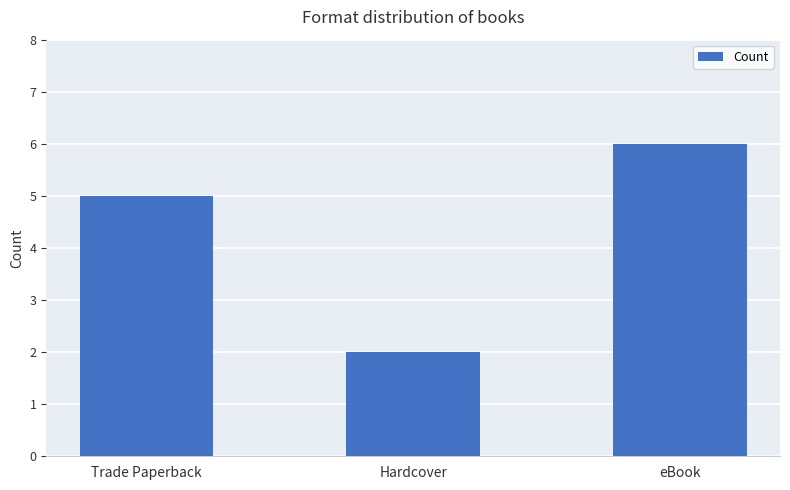

What is the smallest value displayed?

2